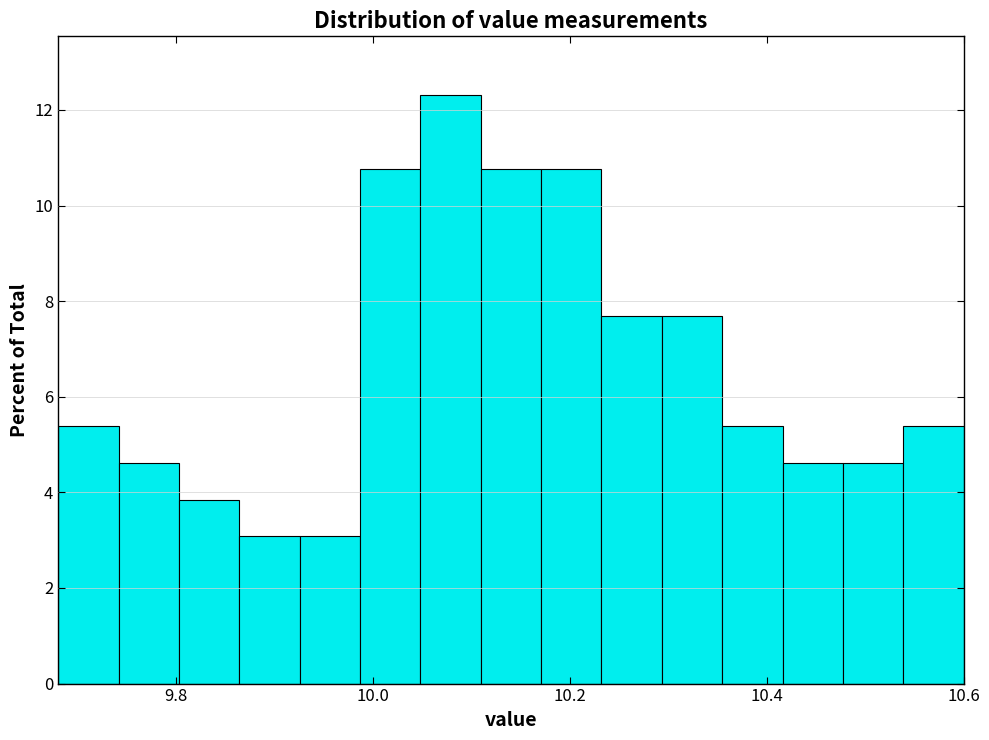

Around what value on the x-axis is the tallest bar? Give the approximate position of its centre, as read against the axis.

10.08